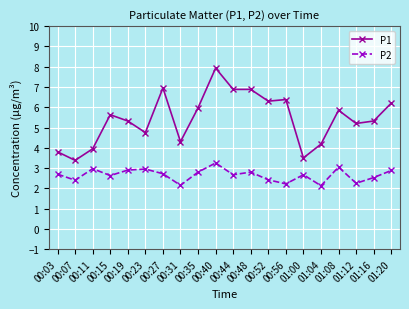

What is the value of the P1 point at the 20th from the left?

6.2